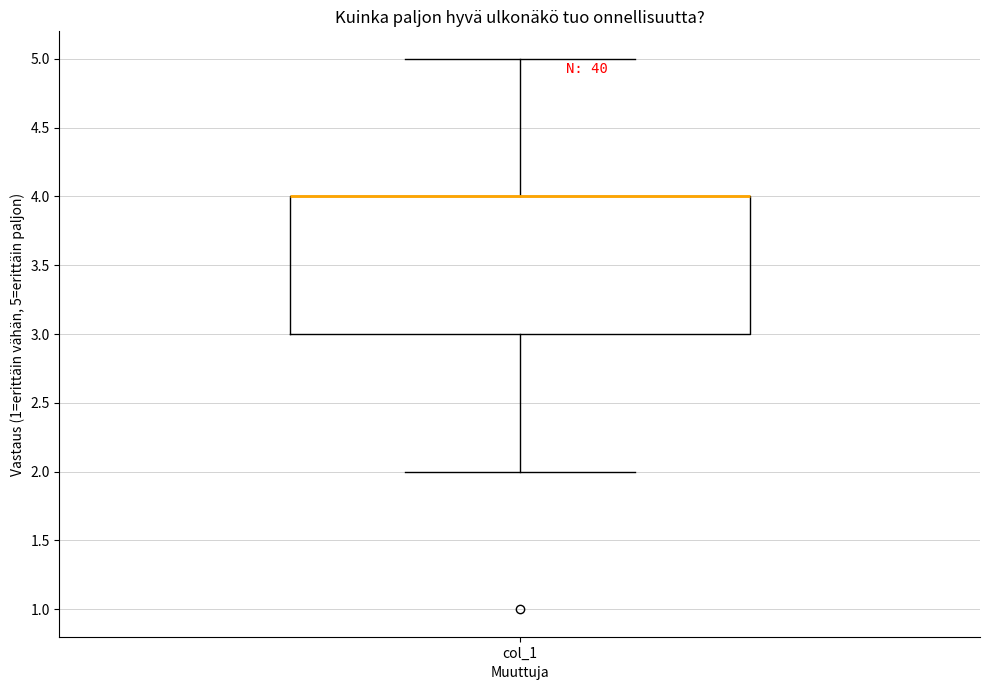

Where does the lower whisker of the box for col_1 end on the y-axis? The values are not printed on the chart, so give them approximately, as read against the axis.

2